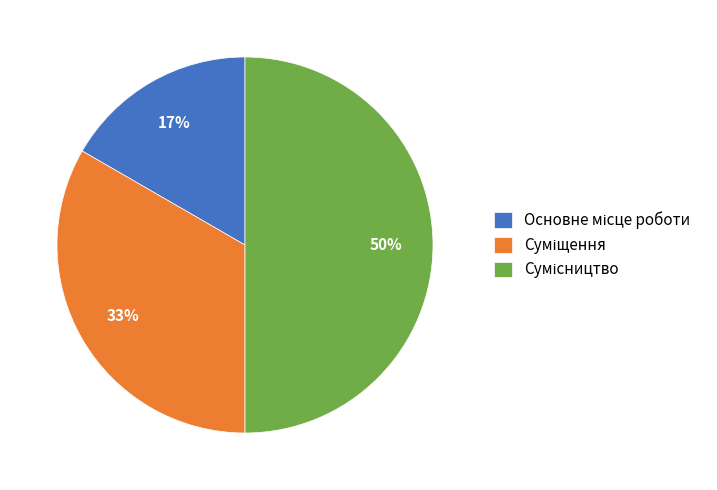

To the nearest percent, what is the difference between the largest and smallest slice percentages?

33%